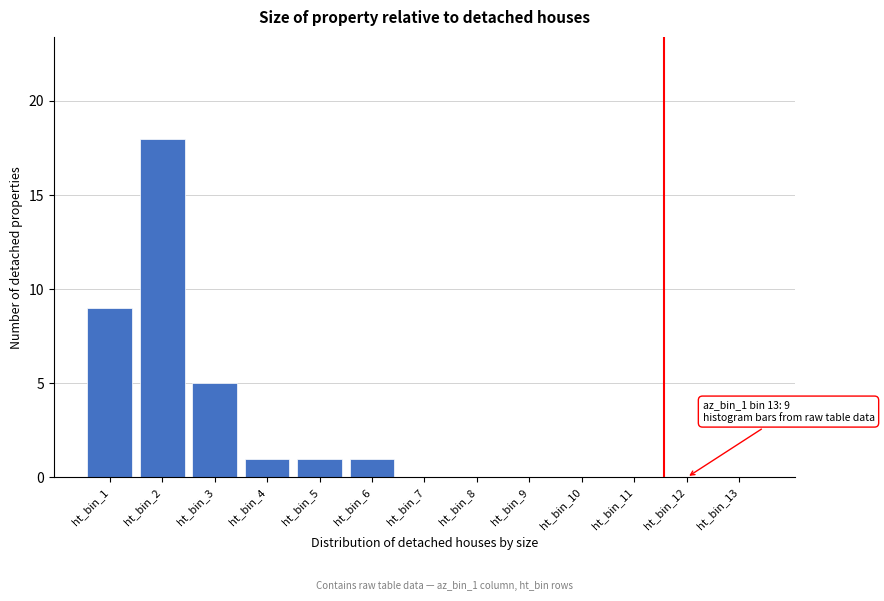

Reading left to right, transcribe all the data shown in this chart.

ht_bin_1=9	ht_bin_2=18	ht_bin_3=5	ht_bin_4=1	ht_bin_5=1	ht_bin_6=1	ht_bin_7=0	ht_bin_8=0	ht_bin_9=0	ht_bin_10=0	ht_bin_11=0	ht_bin_12=0	ht_bin_13=0